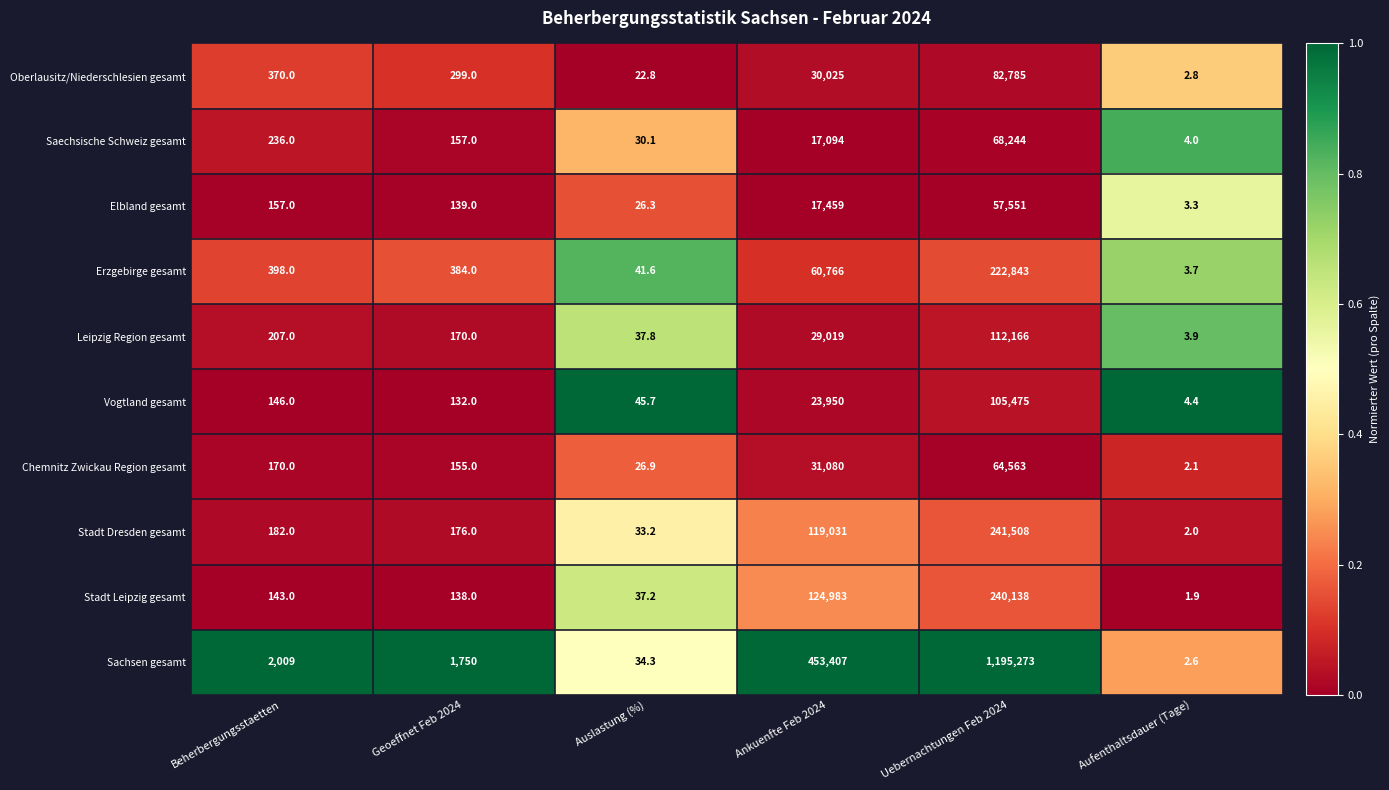

Count the number of categories in the chart.

6